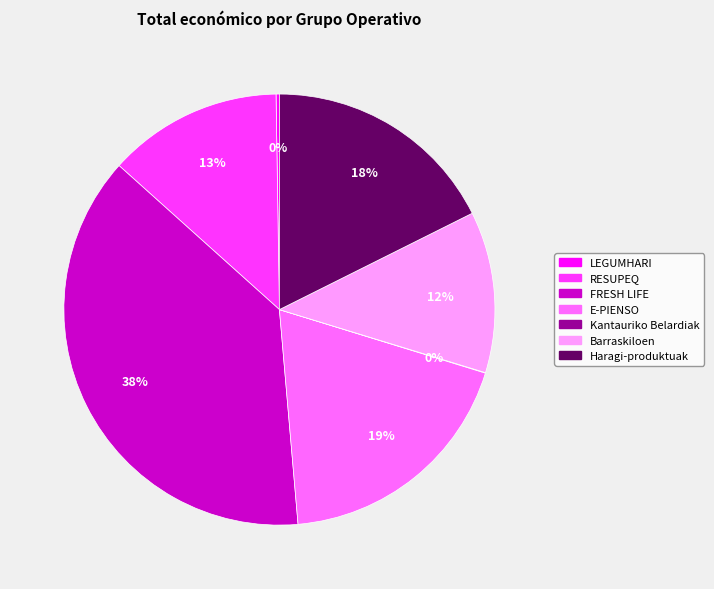

Is it true that RESUPEQ is 13% of the pie?

True